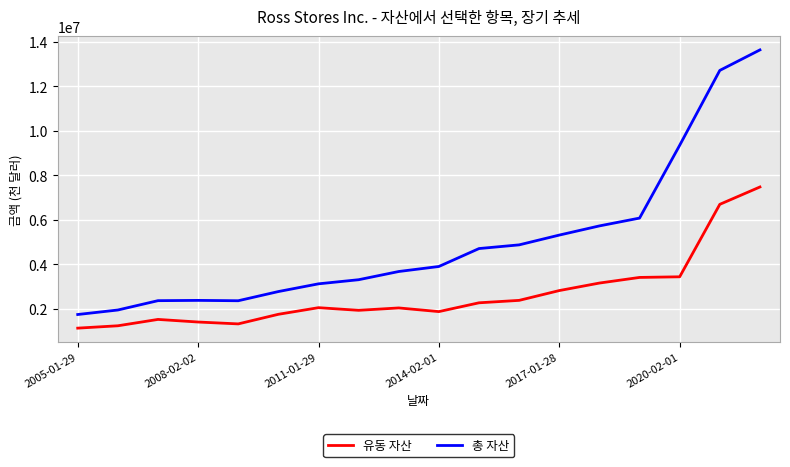

What is the lowest value of the 유동 자산 series?

1122721